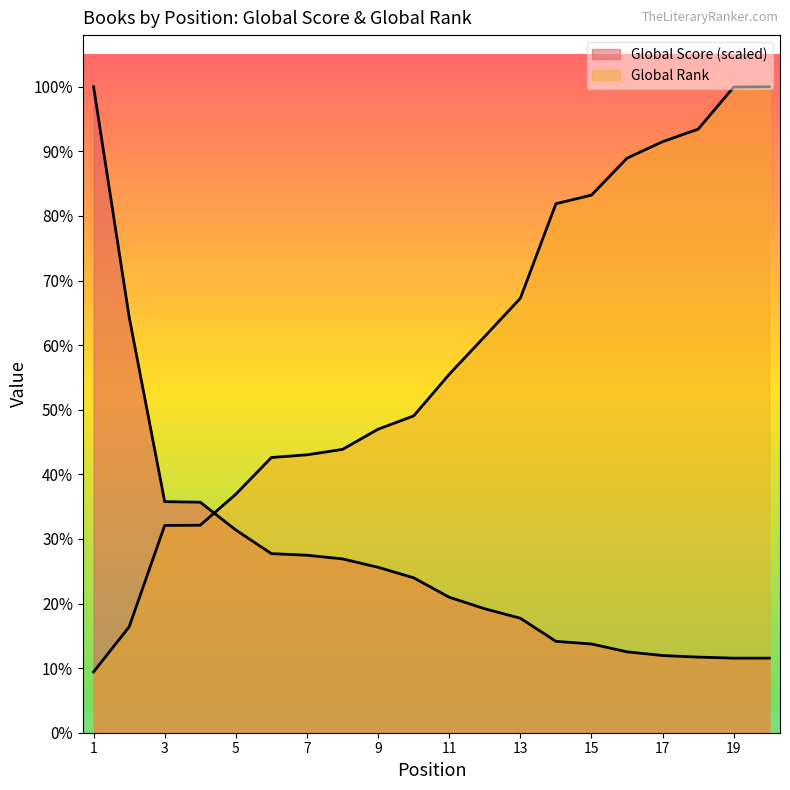

What are all the series names shown in the legend?

Global Score, Global Rank